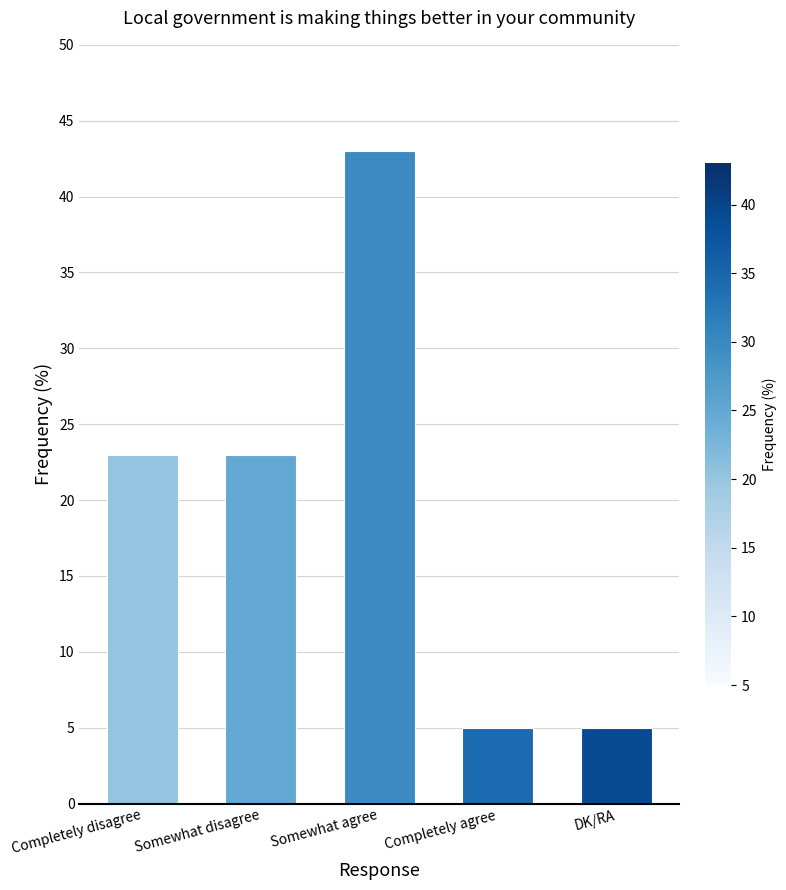

Reading left to right, what are all the values shown in this chart?

23	23	43	5	5